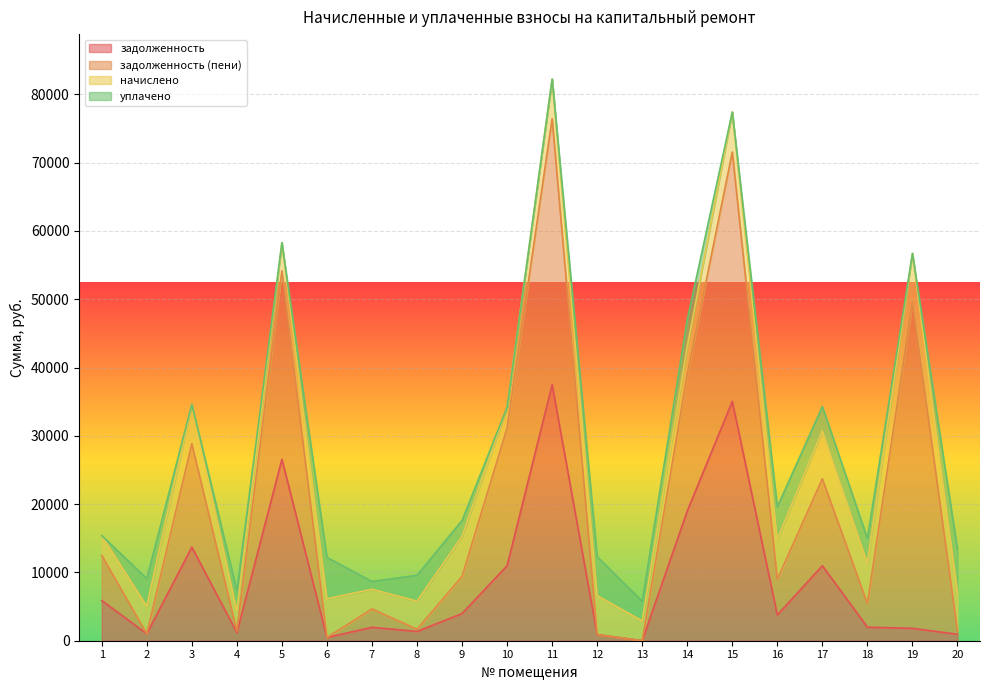

Rank the series at 9 from lowest to highest value.

уплачено, задолженность, задолженность (пени), начислено